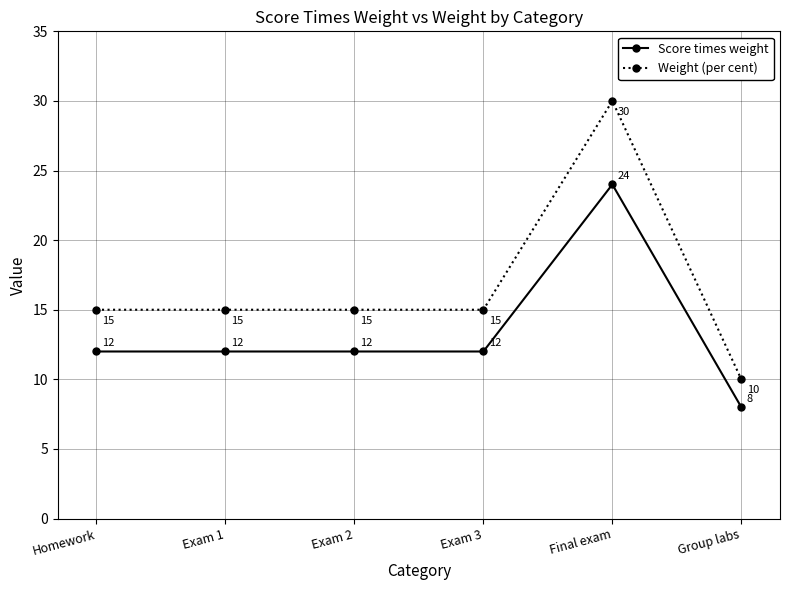

Reading left to right, extract all data points from this chart.

Score times weight: 12	12	12	12	24	8
Weight (per cent): 15	15	15	15	30	10